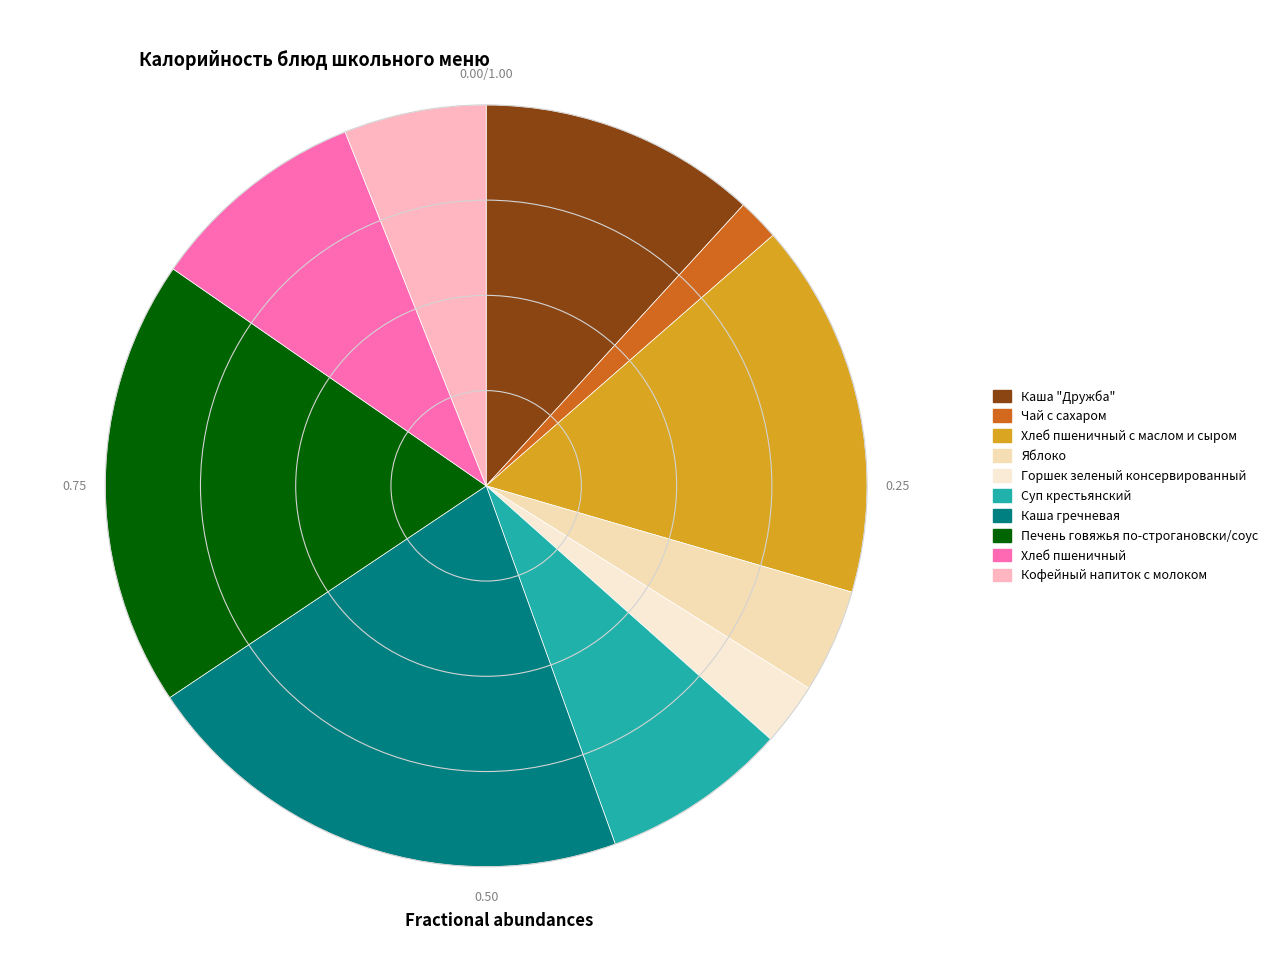

To the nearest percent, what is the average slice percentage?

10%